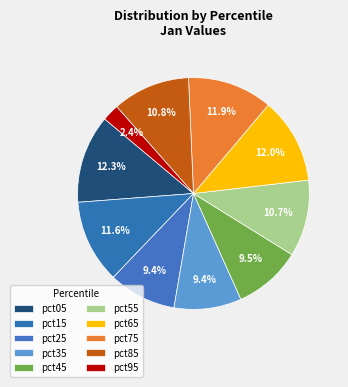

Does pct65 represent more than half of the total?

No